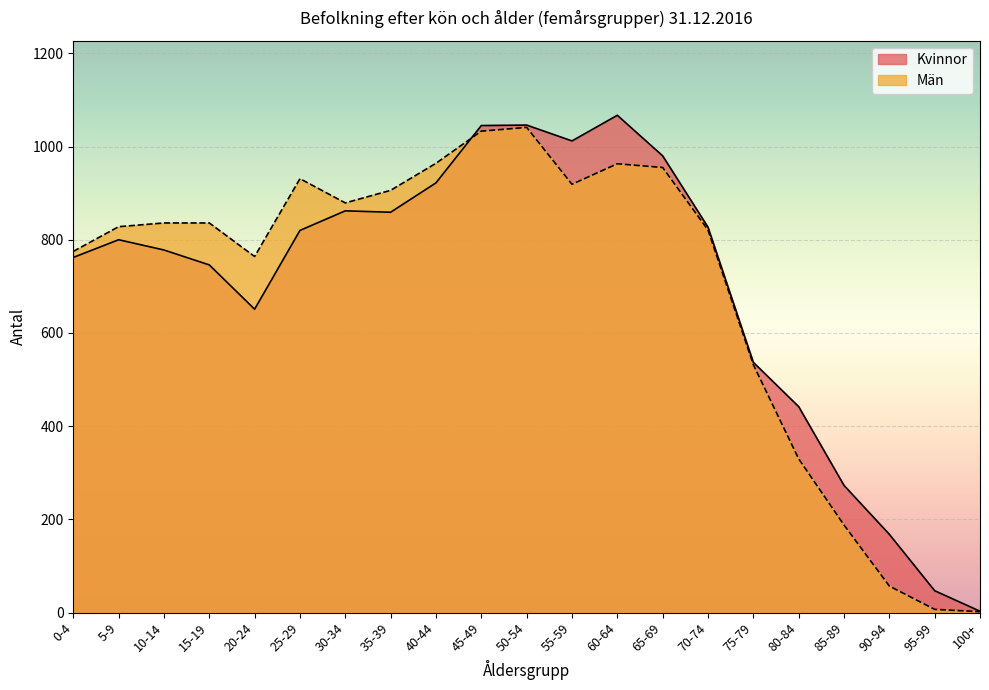

Which category has the highest value in the Män series?

50-54